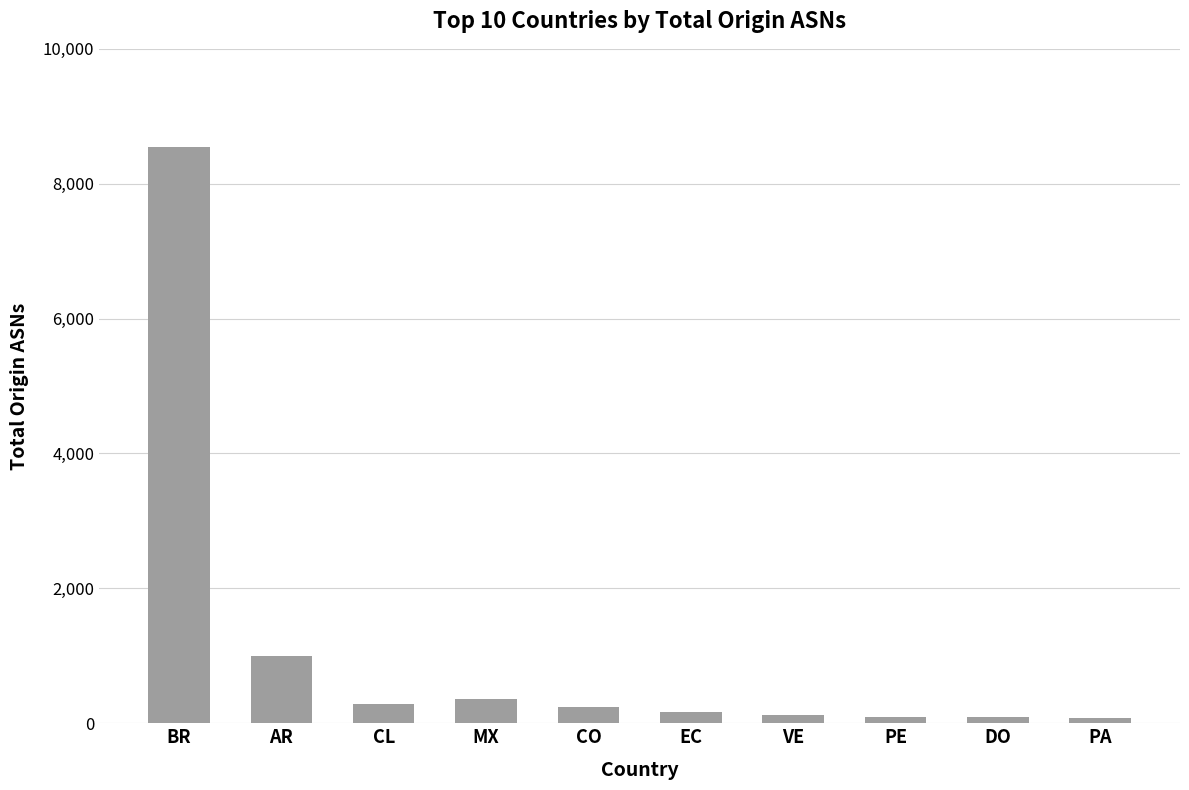

What is the label of the 6th bar from the right?

CO